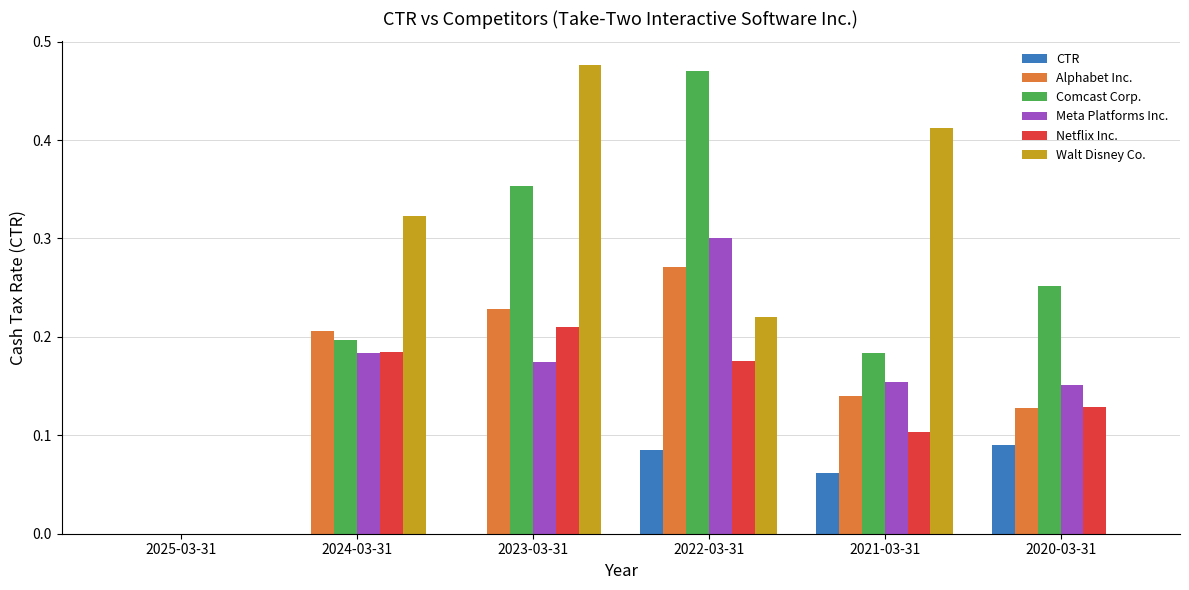

True or false: Walt Disney Co. has a value of 0.2 at 2023-03-31.

False